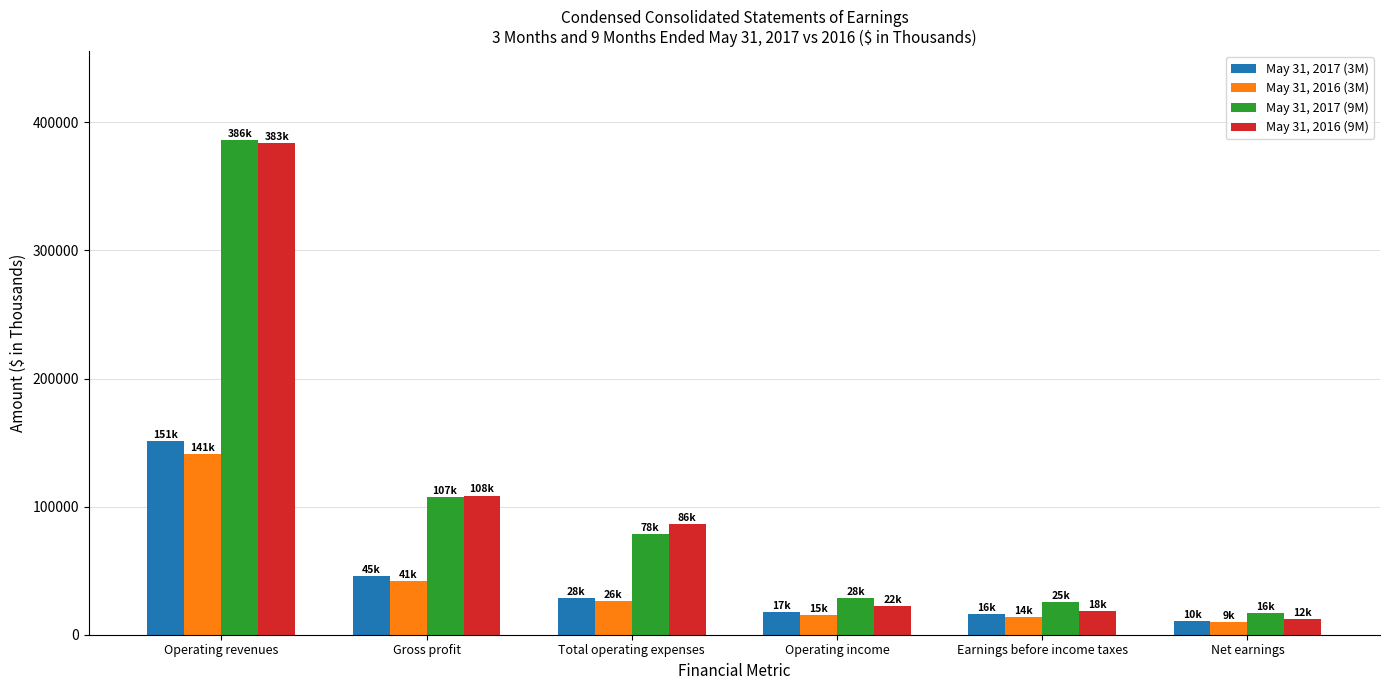

What is the label of the 6th bar from the left?

Net earnings